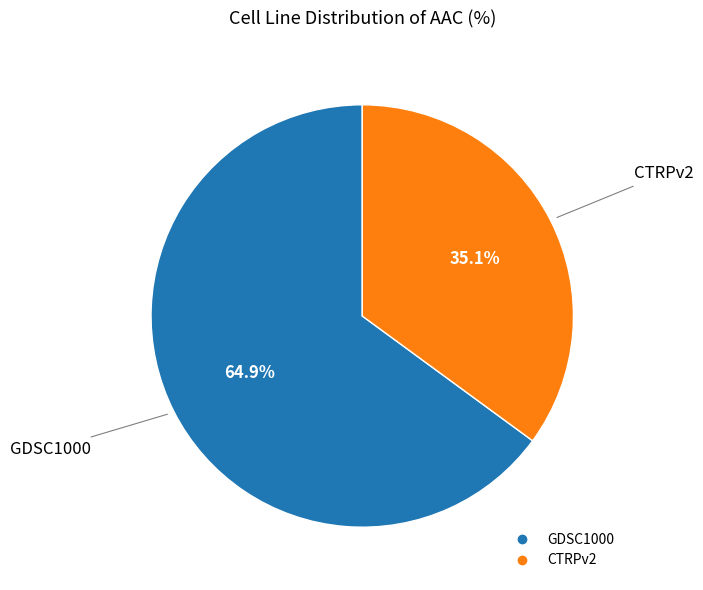

What is the ratio of the value at CTRPv2 to the value at GDSC1000?

0.5